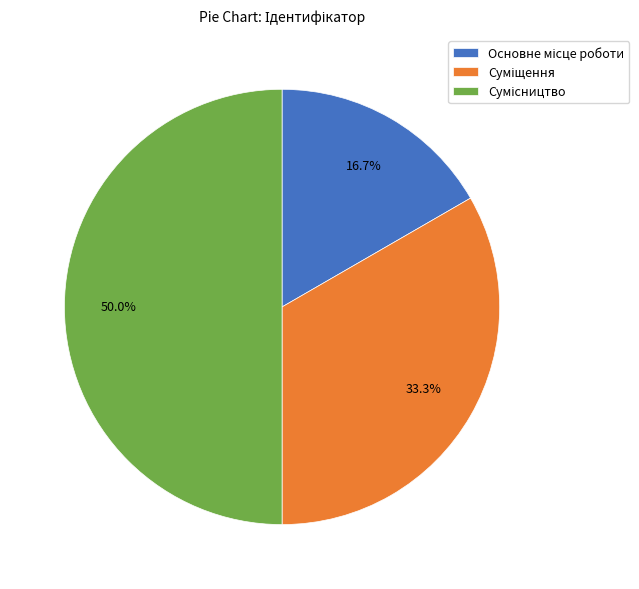

Do Основне місце роботи and Суміщення together represent more than half of the pie?

No